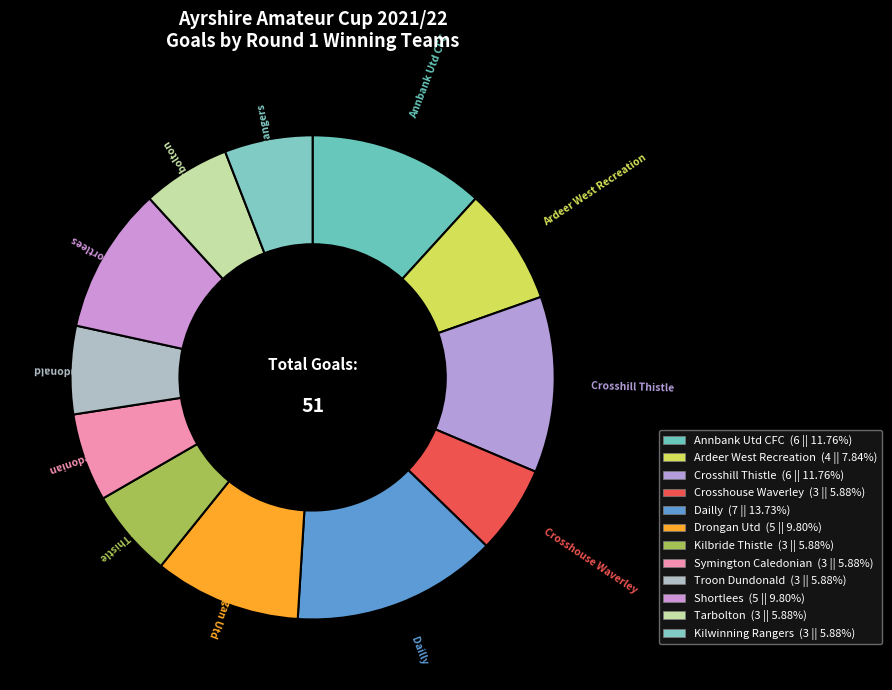

Count the number of slices in the pie.

12